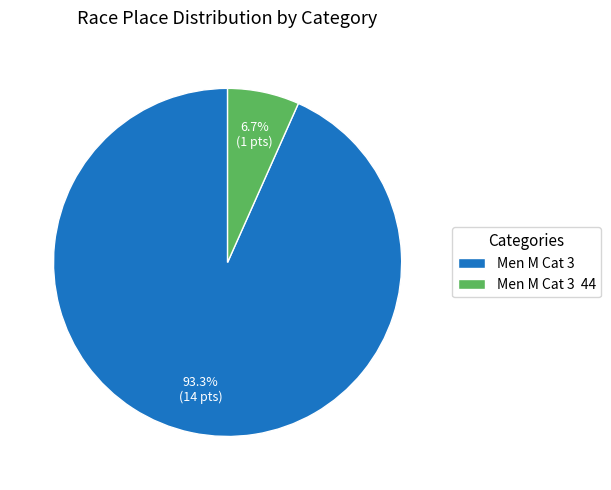

Is it true that Men M Cat 3 is 93% of the pie?

True